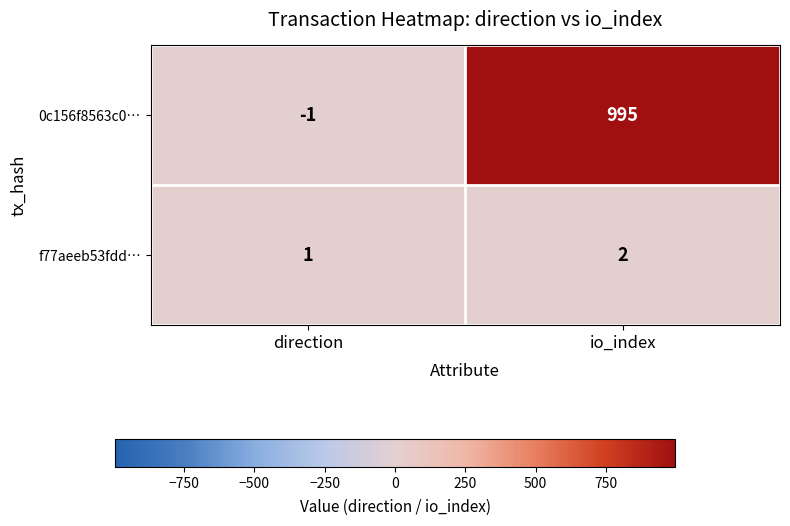

Count the number of categories in the chart.

2